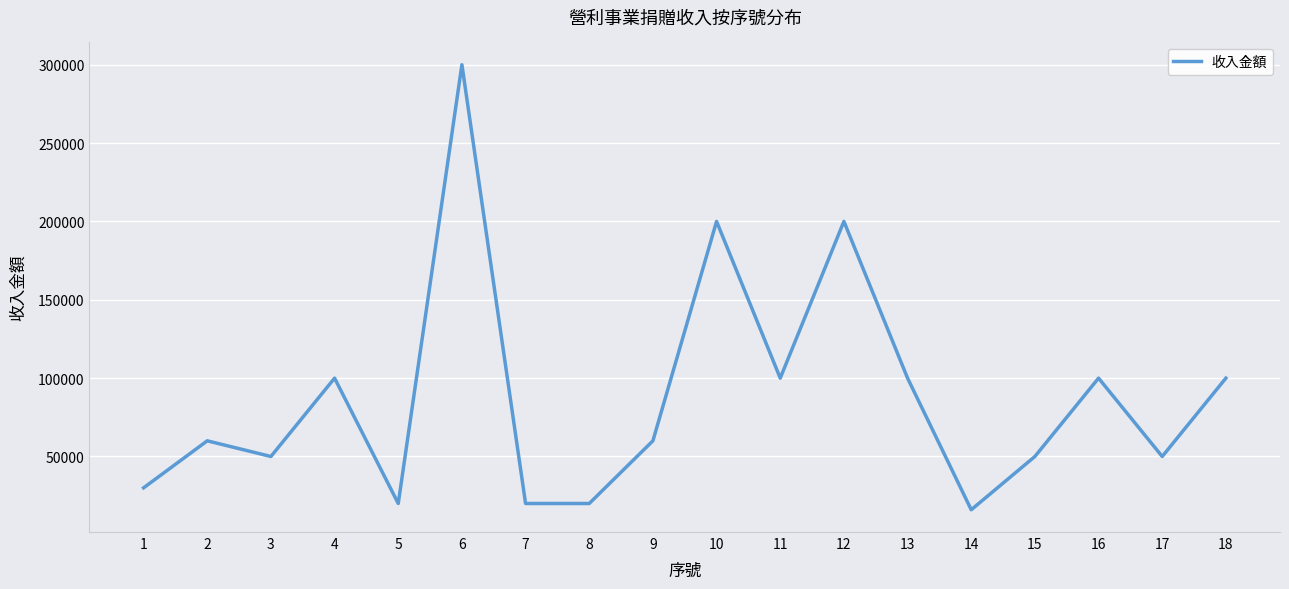

Is this an area chart (filled region under the line)?

No